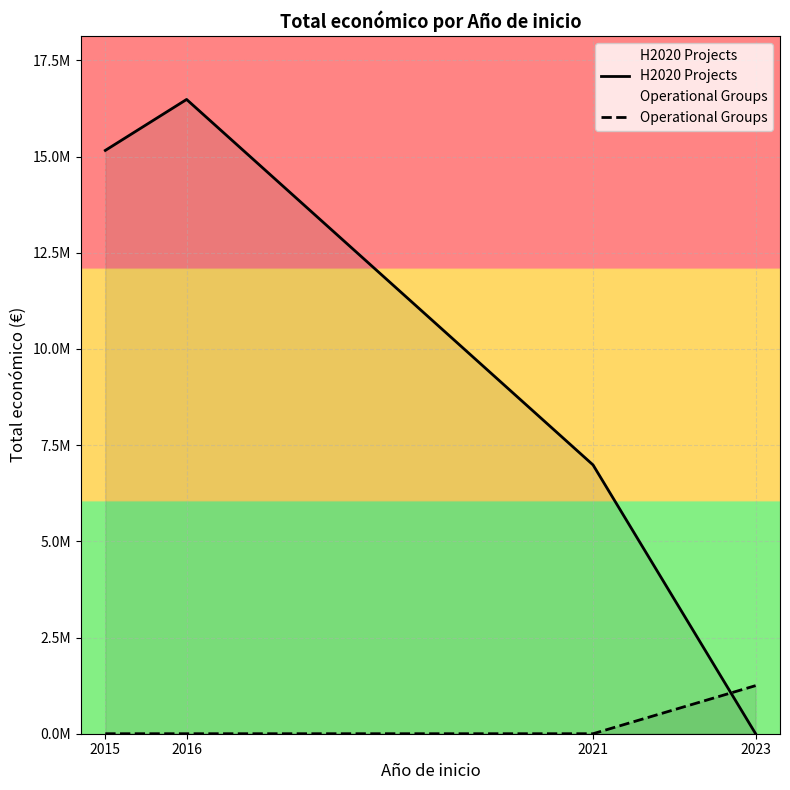

Does the chart display data point markers on the line(s)?

No